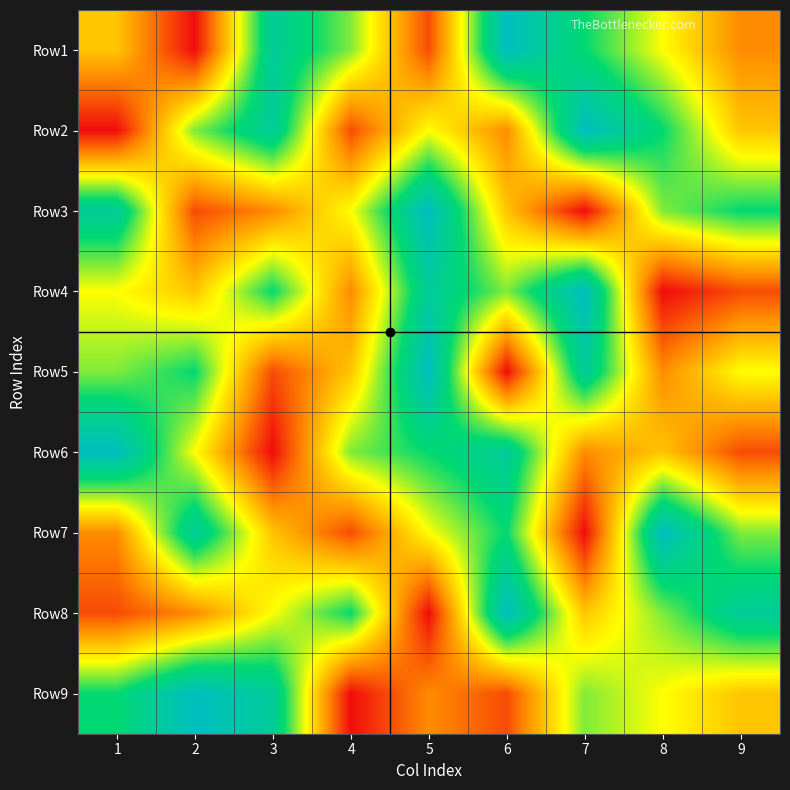

At which category does the chart reach its peak across all series?

6